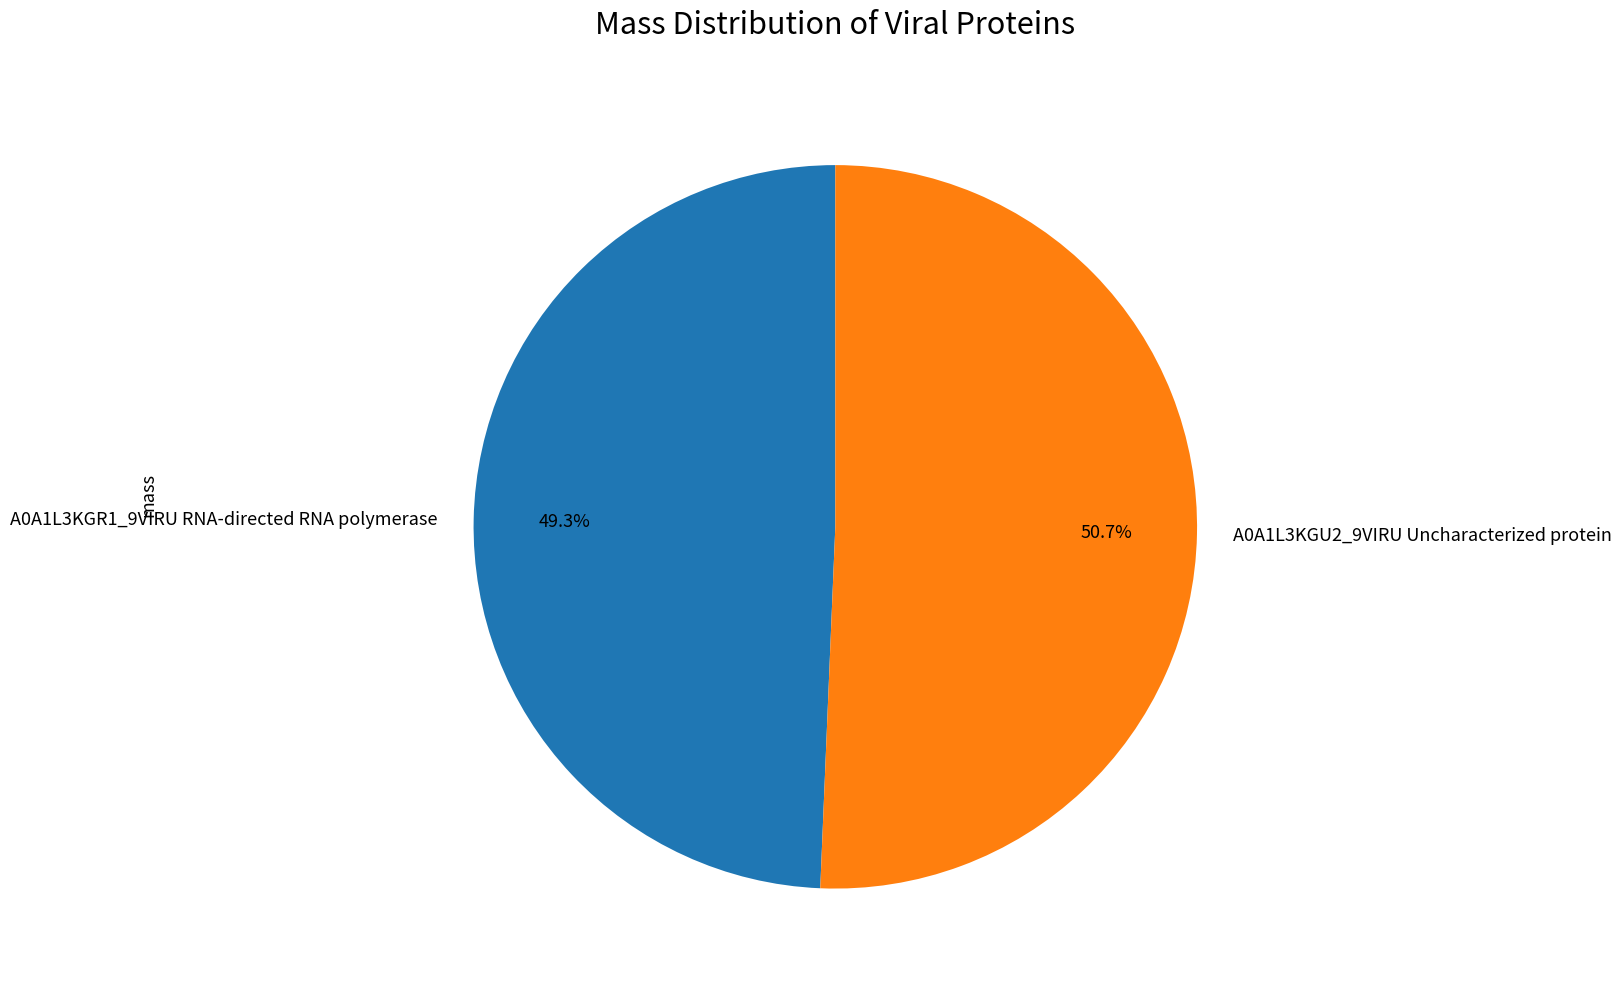

The A0A1L3KGR1_9VIRU RNA-directed RNA polymerase slice represents 49% of the pie. True or false?

True